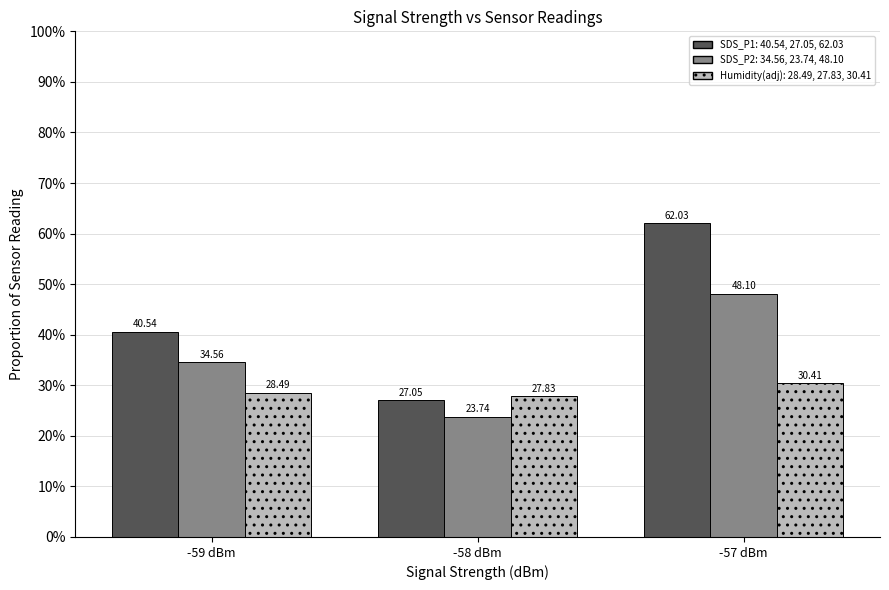

What is the total value across all series at -58 dBm?

78.6